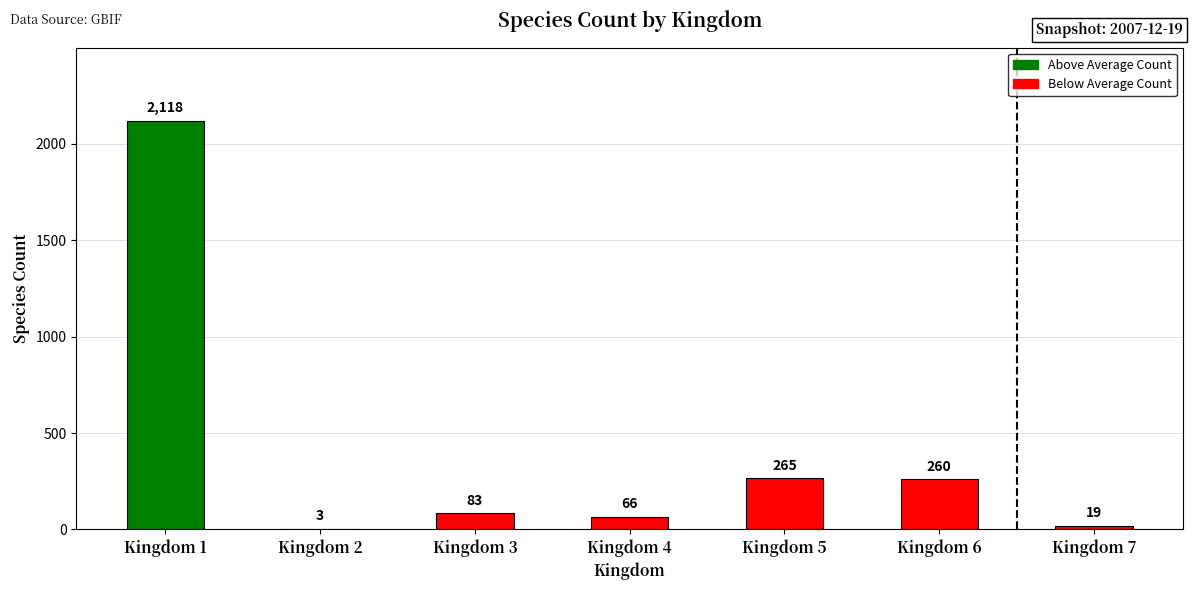

What is the ratio of the value at Kingdom 1 to the value at Kingdom 7?

111.5